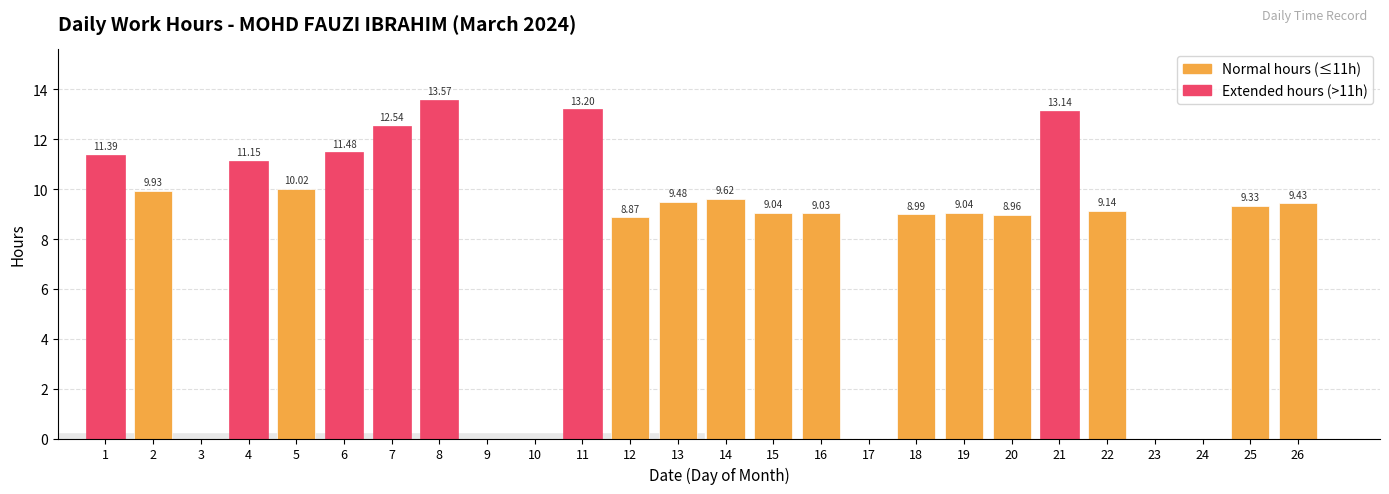

Which has a higher value, 20 or 16?

16